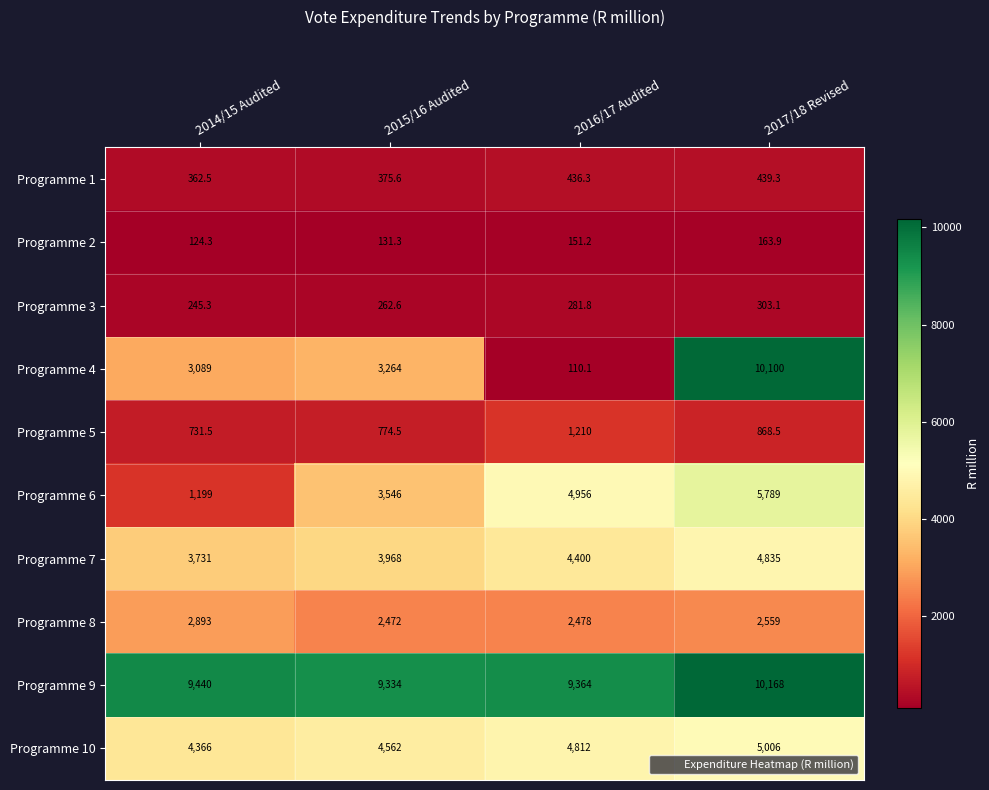

The value of Programme 4 at 2016/17 Audited is 59.4. True or false?

False